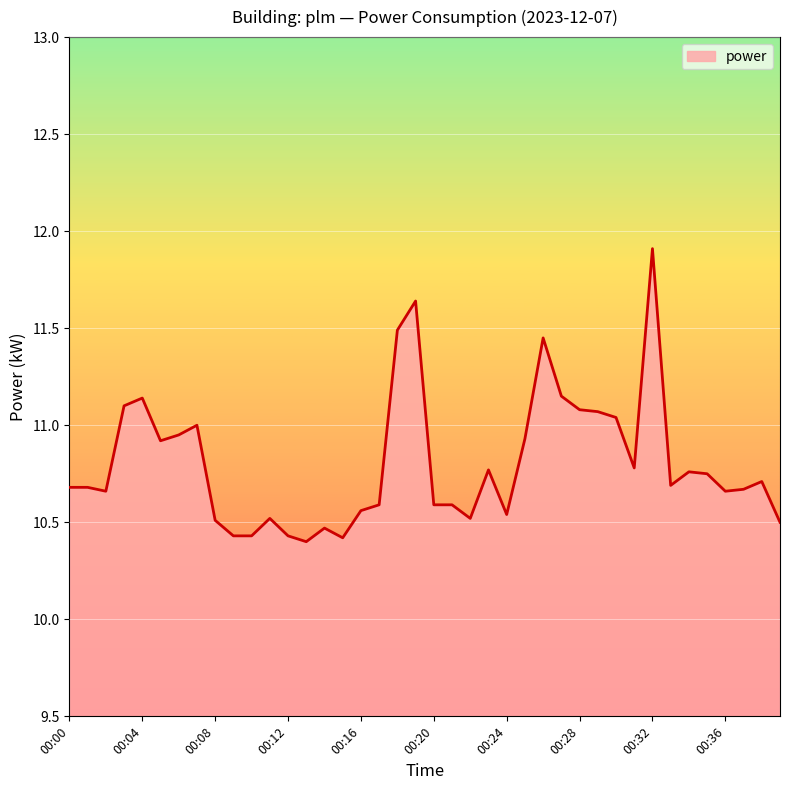

What is the difference between the maximum and minimum values?

1.5